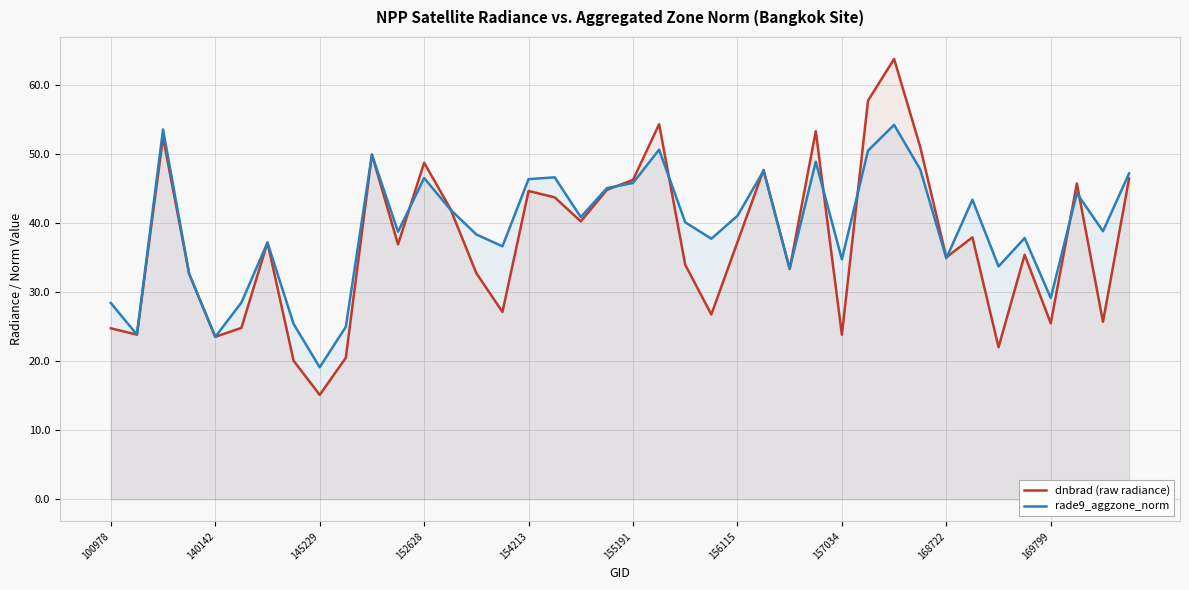

True or false: dnbrad (raw radiance) has more than 0 points higher than both neighbors.

True